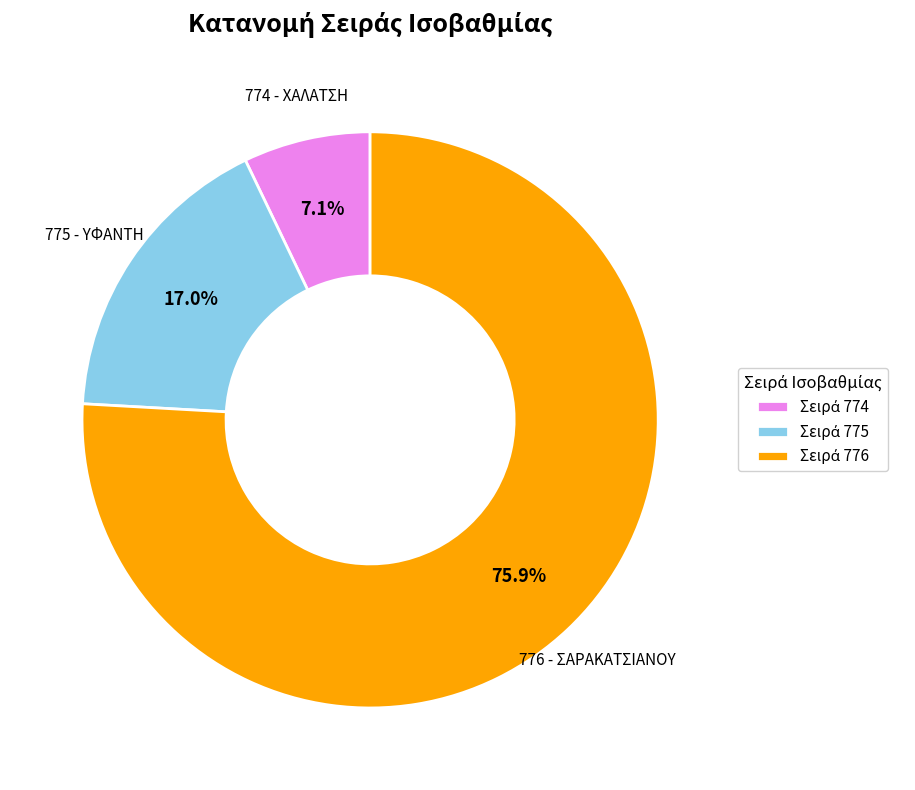

True or false: 775 accounts for 17% of the total.

True